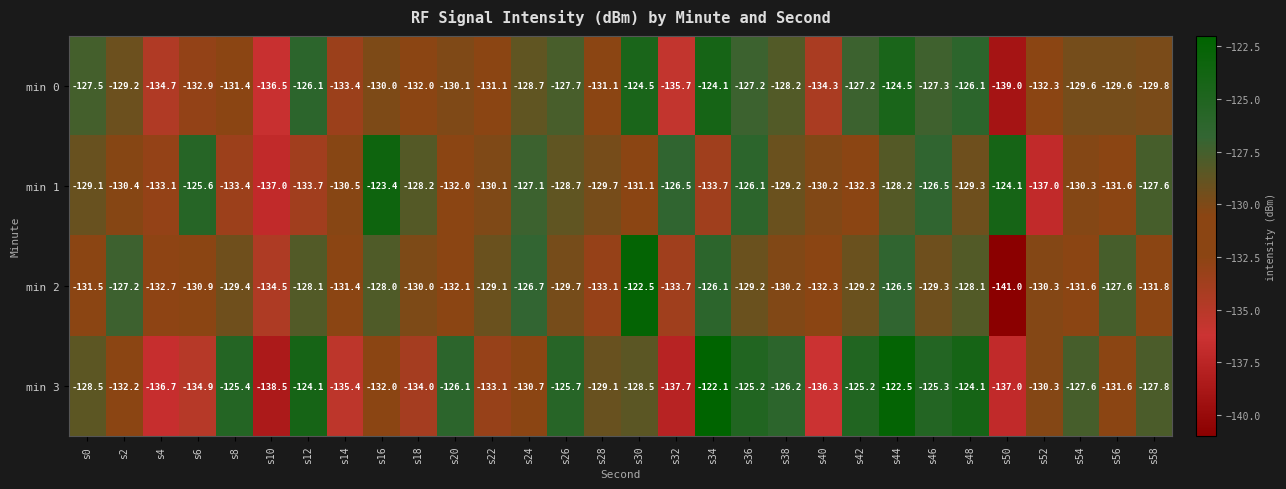

Where is min 1 nearest to the value -130?

s22